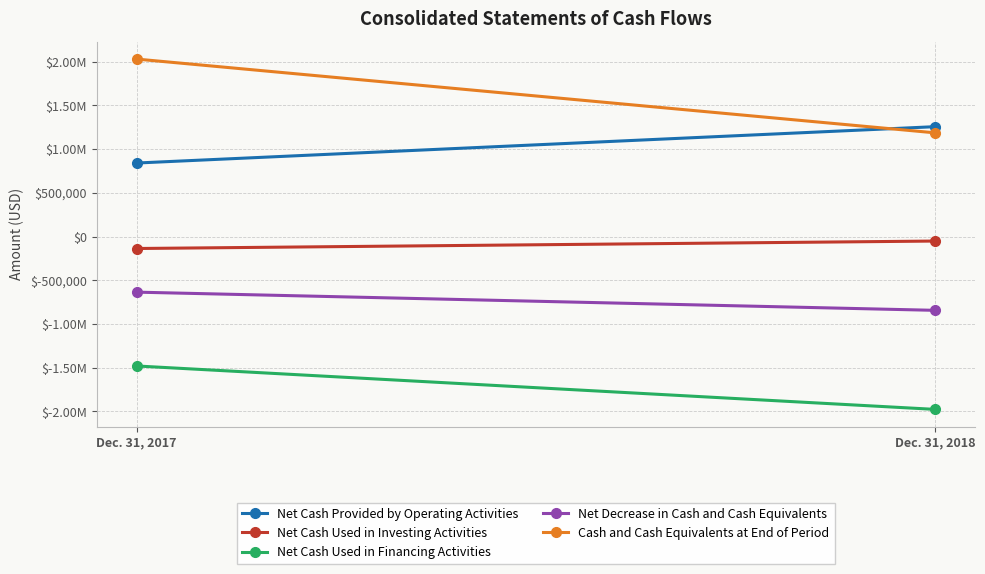

Read the Net Cash Used in Investing Activities value at Dec. 31, 2018, to the nearest 100.

-51100